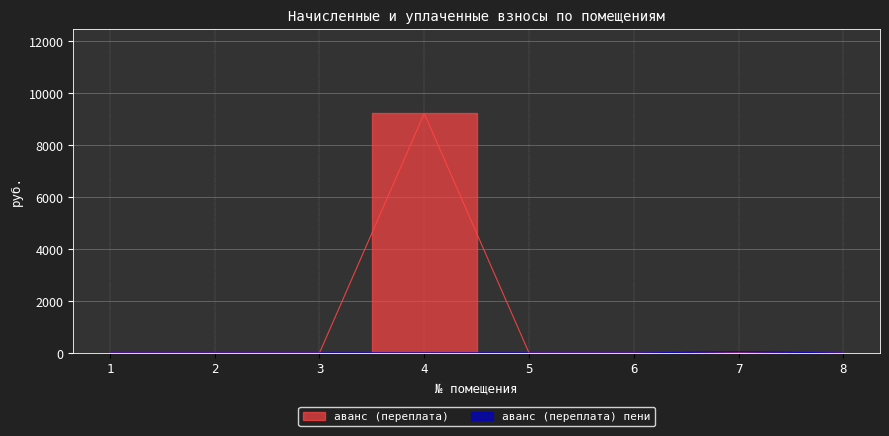

True or false: аванс (переплата) пени and аванс (переплата) intersect in this chart.

False